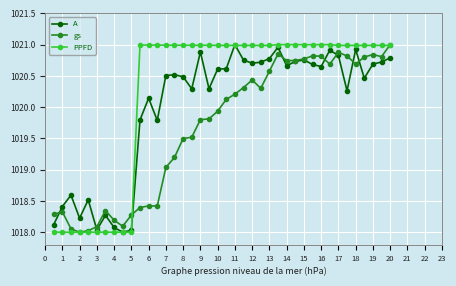

What is the difference between the maximum and minimum values in the gs series?

3.0